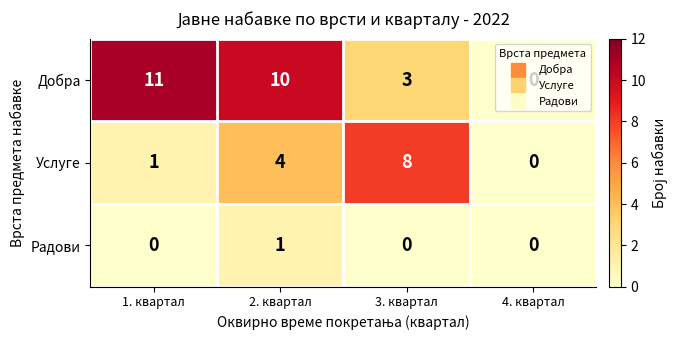

What is the difference between the second highest and minimum values in the Добра series?

10